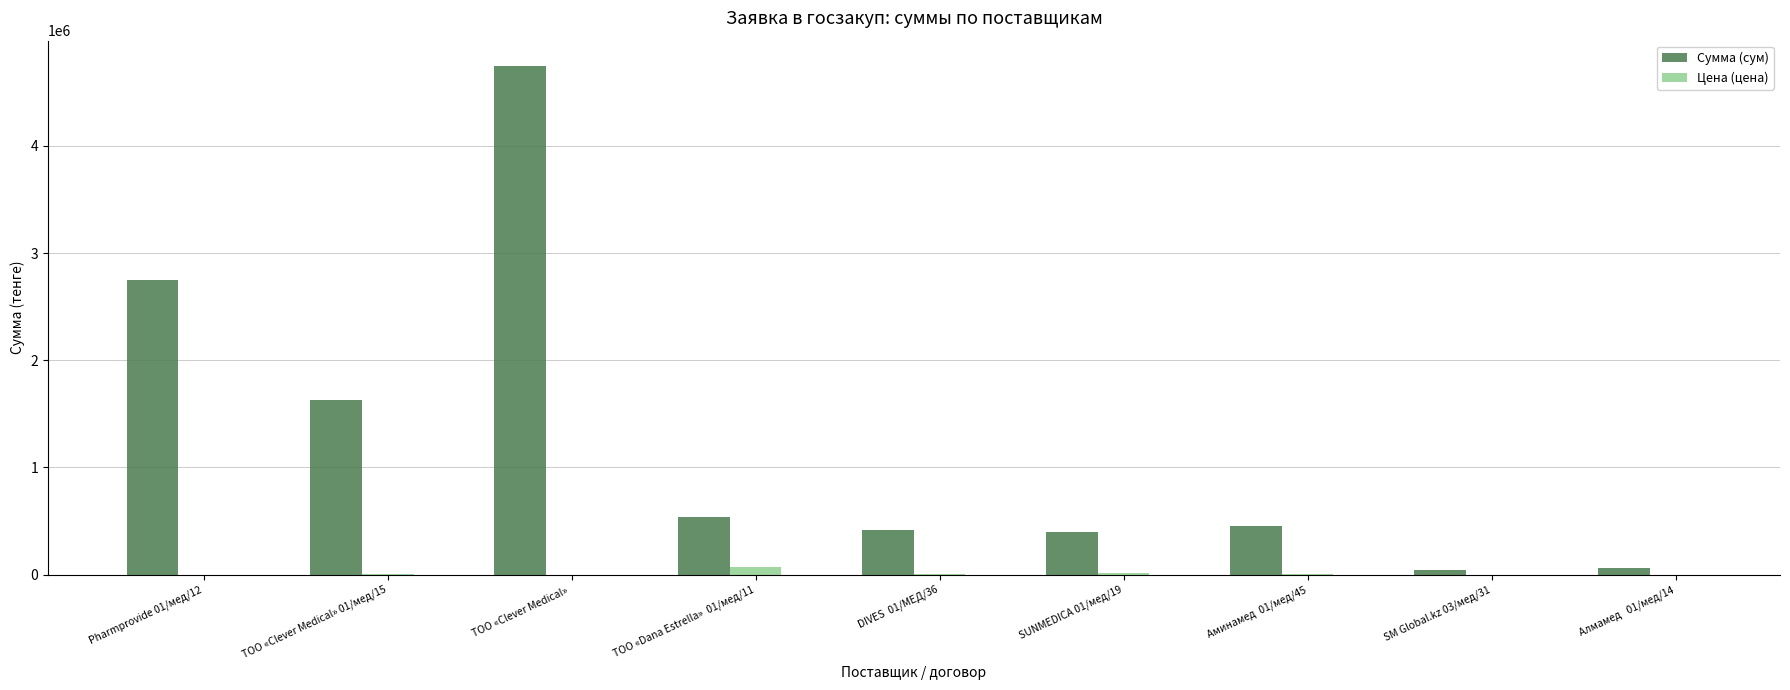

At which category is the sum across all series the highest?

ТОО «Clever Medical» 